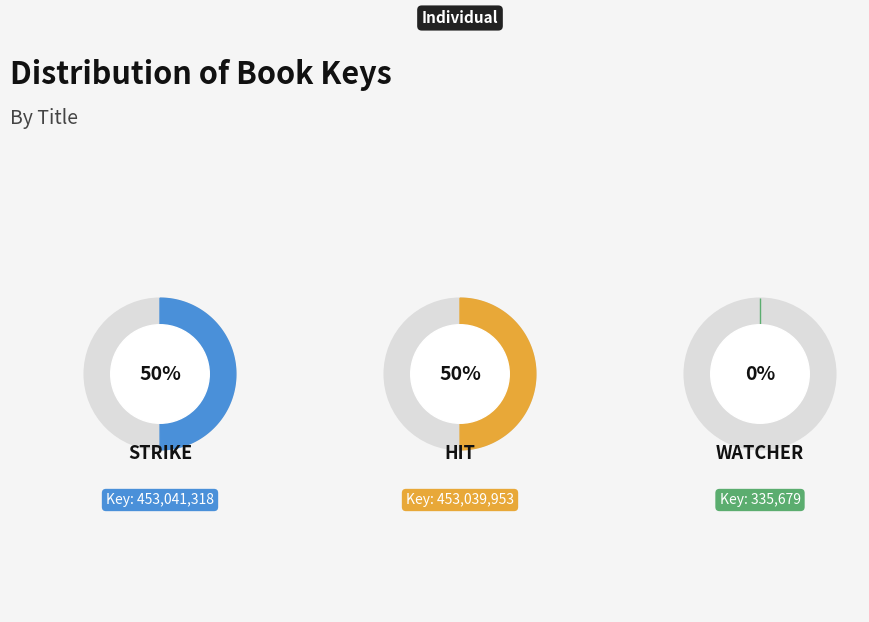

Is there any slice that represents more than half of the pie?

No